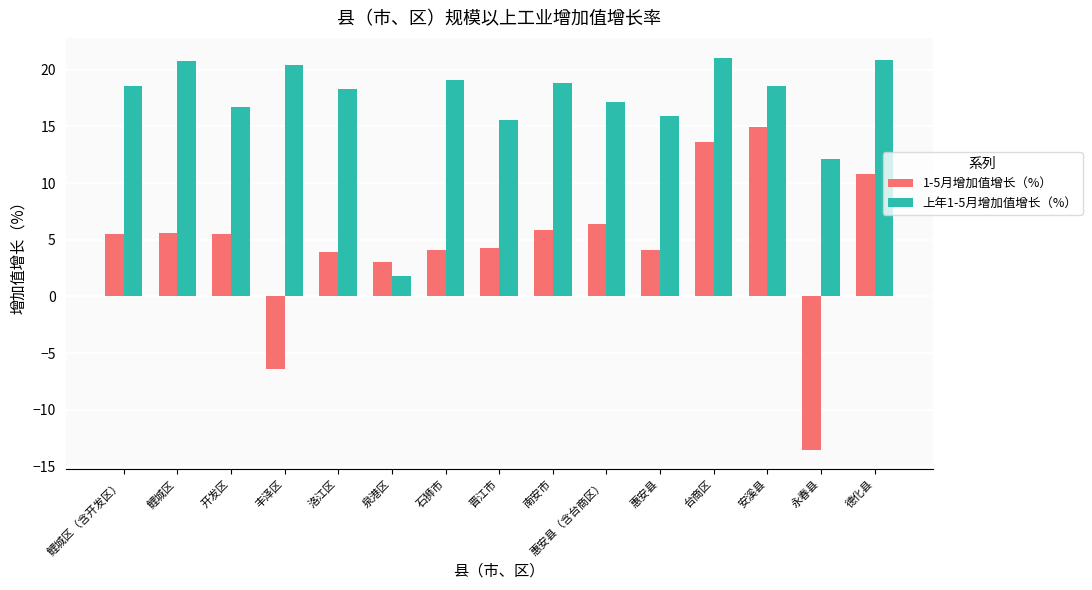

Count the number of categories in the chart.

15